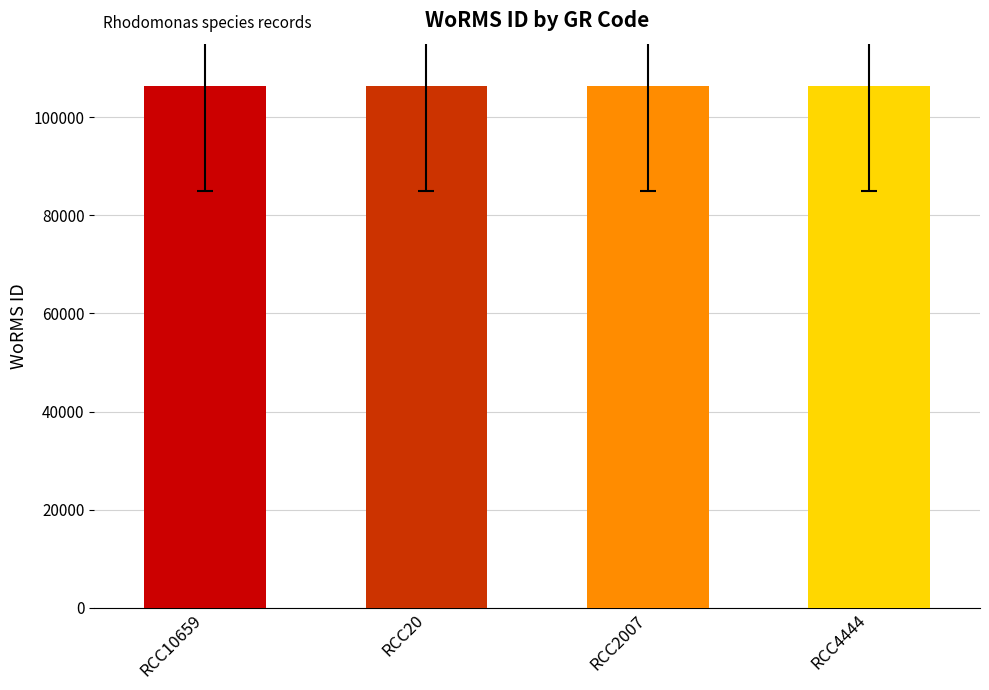

How many data points does each series have?

4